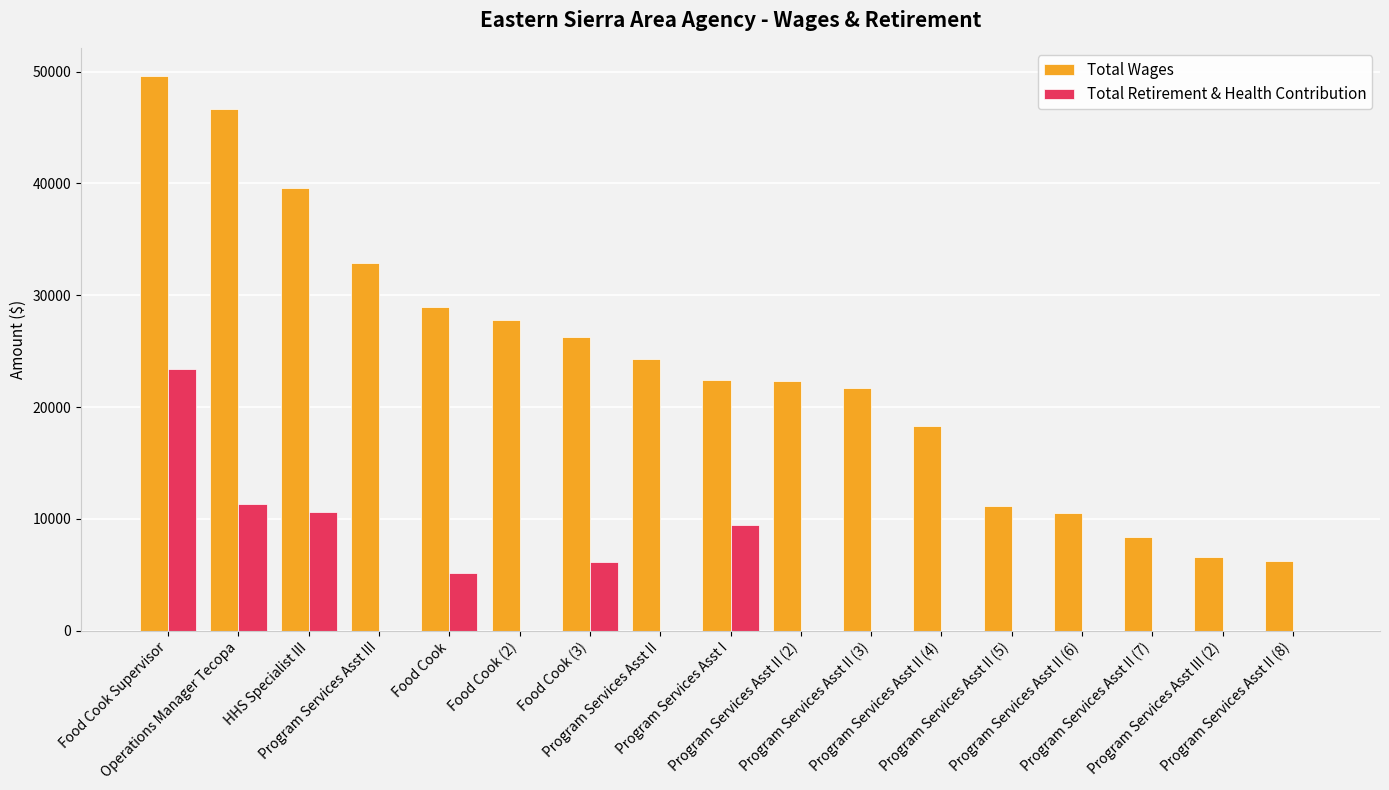

Which series has the largest total across all categories?

Total Wages